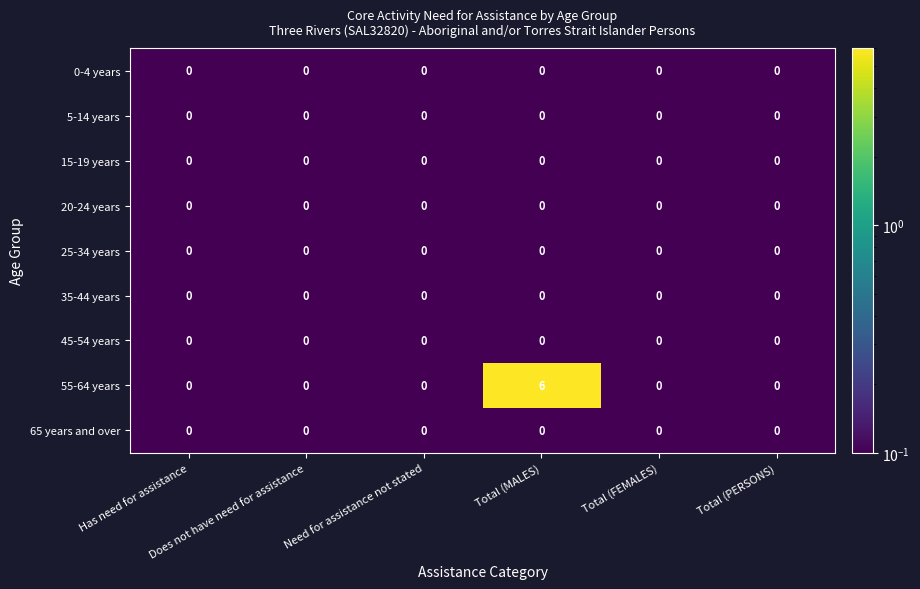

Which series has the largest total across all categories?

55-64 years